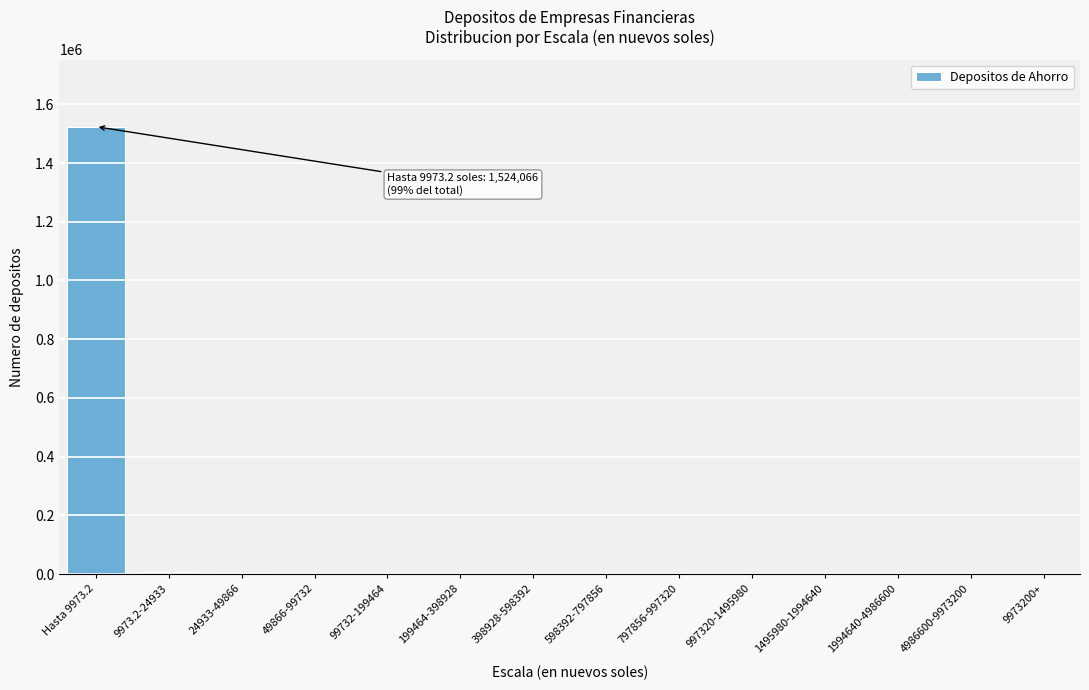

Which category has the highest value across all series?

Hasta 9973.2